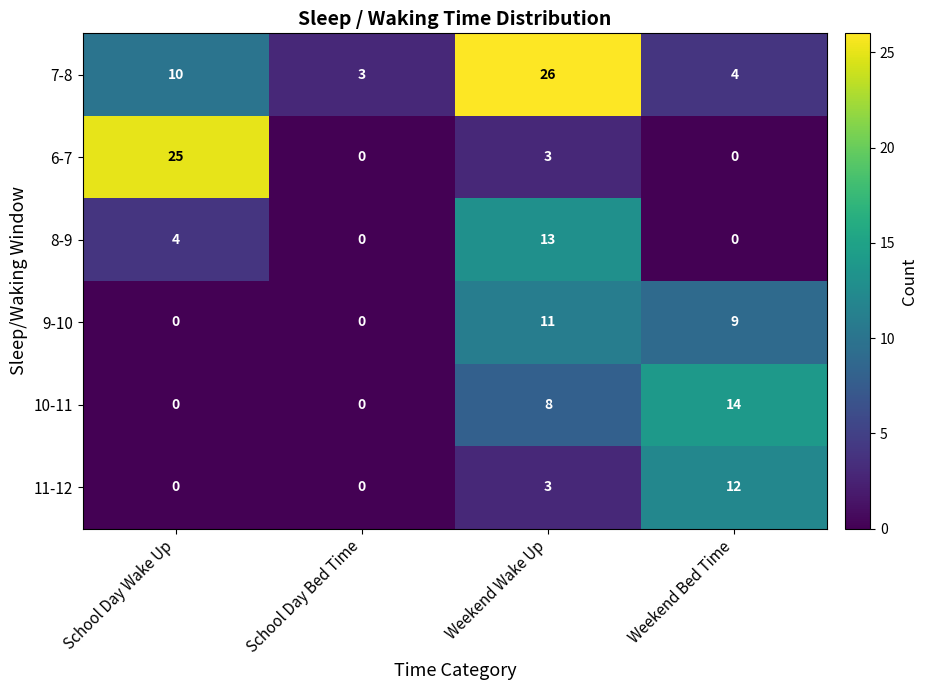

Which series has the largest total across all categories?

7-8